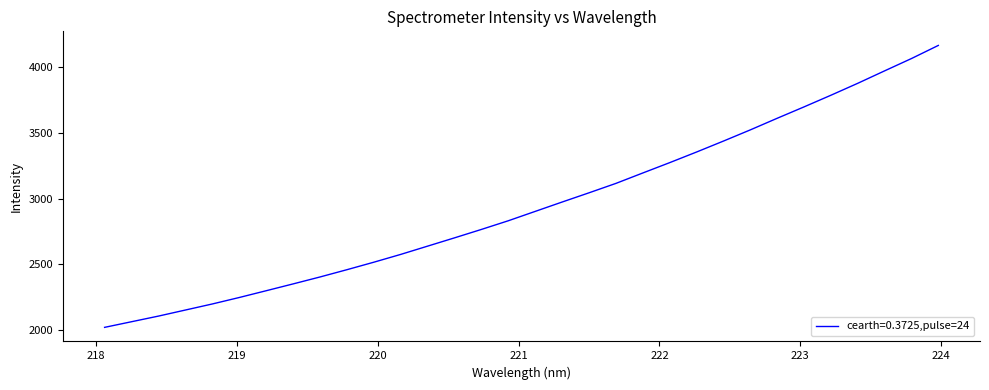

What is the smallest value displayed?

2018.9